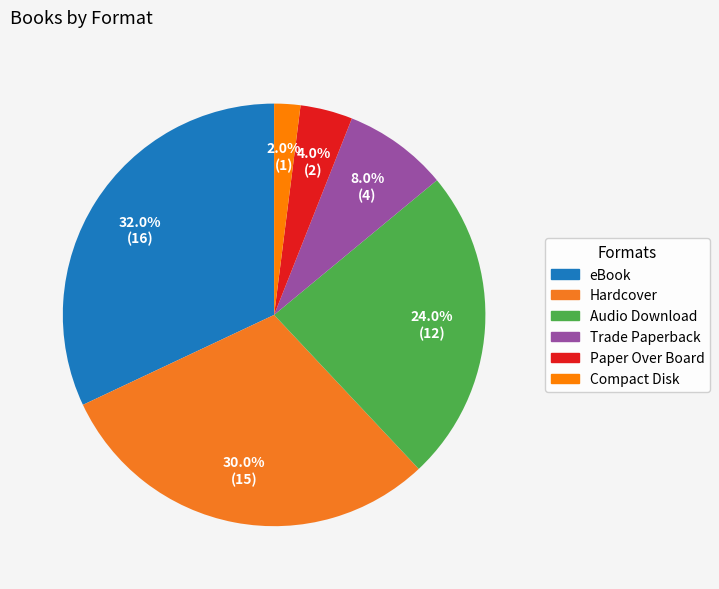

How many segments does this pie chart have?

6